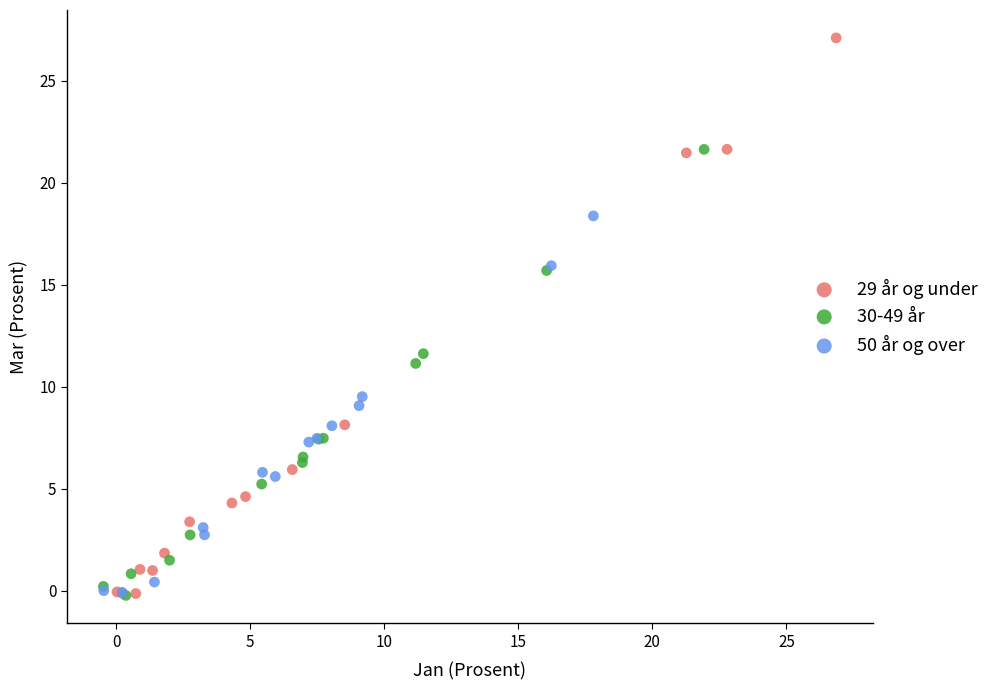

Which series has the widest spread of Y values?

29 år og under